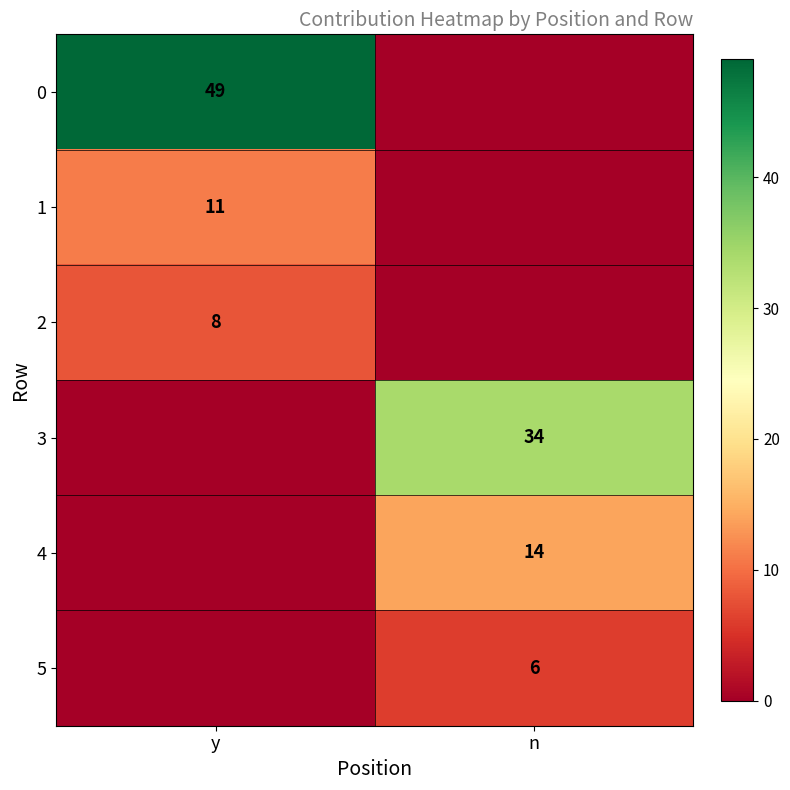

What is the difference between the highest and lowest values at n?

34